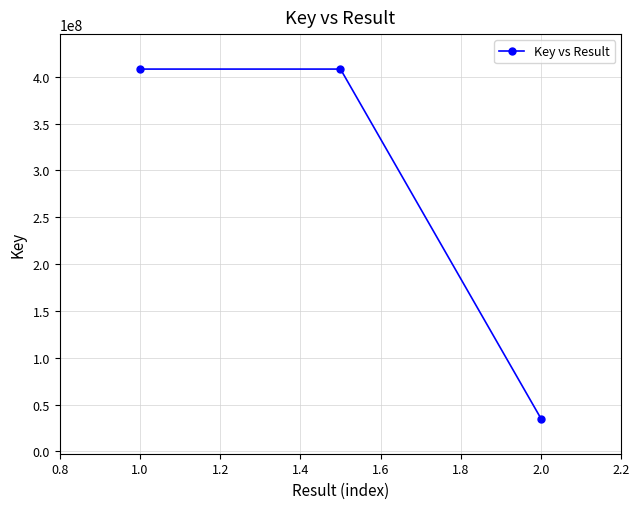

What is the value of the 1st point from the left?

408253909